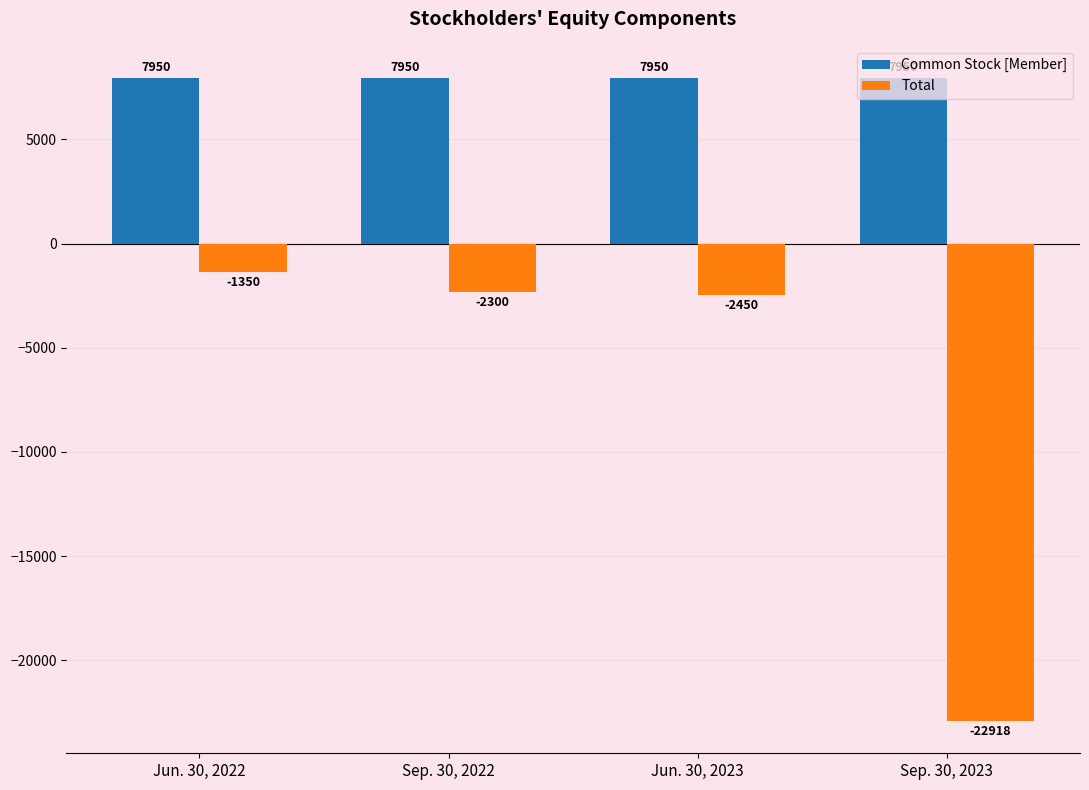

How many bars are there in total?

8